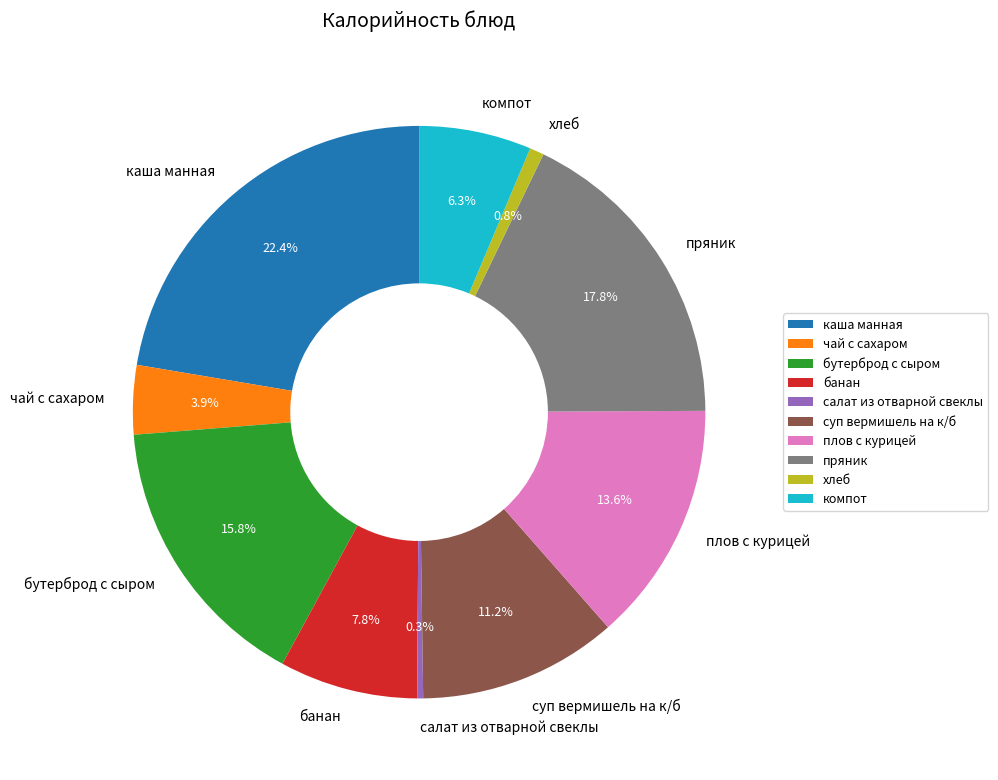

What percentage is the чай с сахаром slice, to the nearest percent?

4%